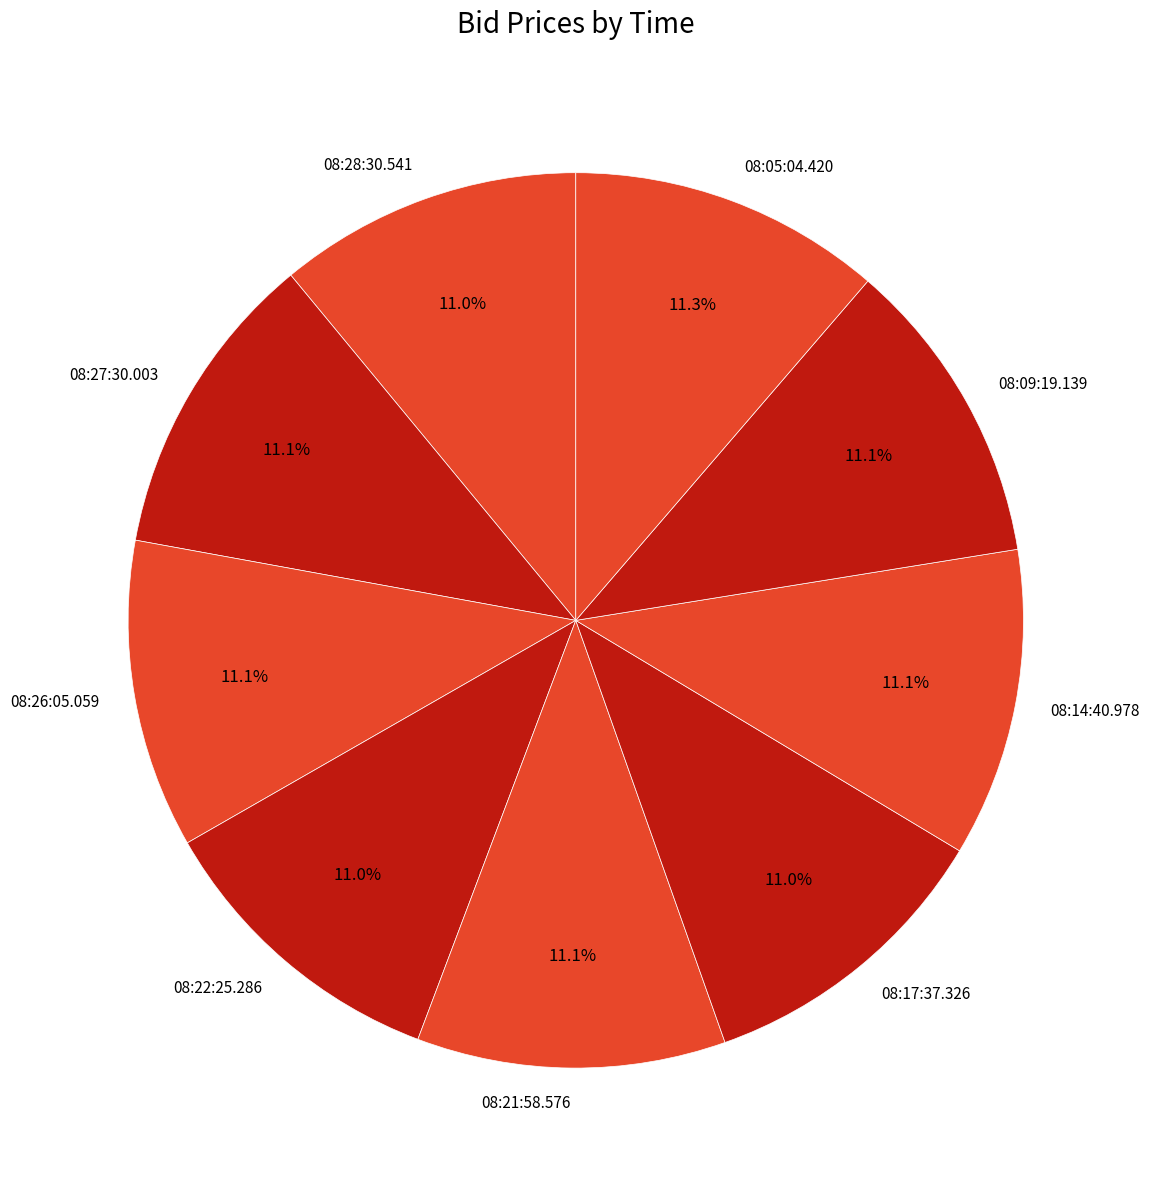

To the nearest percent, what percentage of the pie is 08:26:05.059?

11%